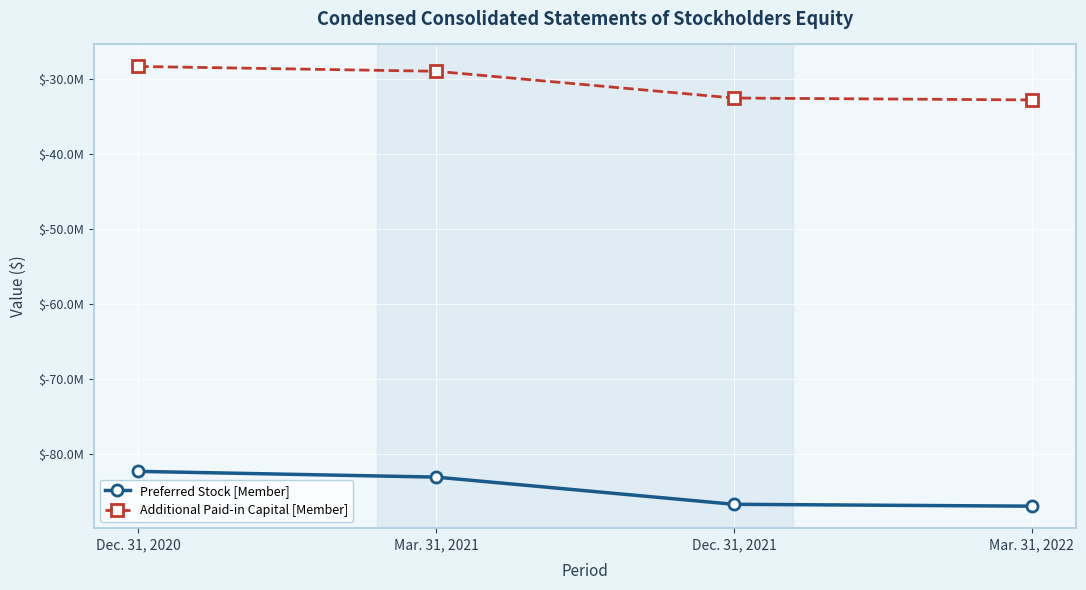

What is the difference between the maximum and minimum values in the Preferred Stock [Member] series?

4637118